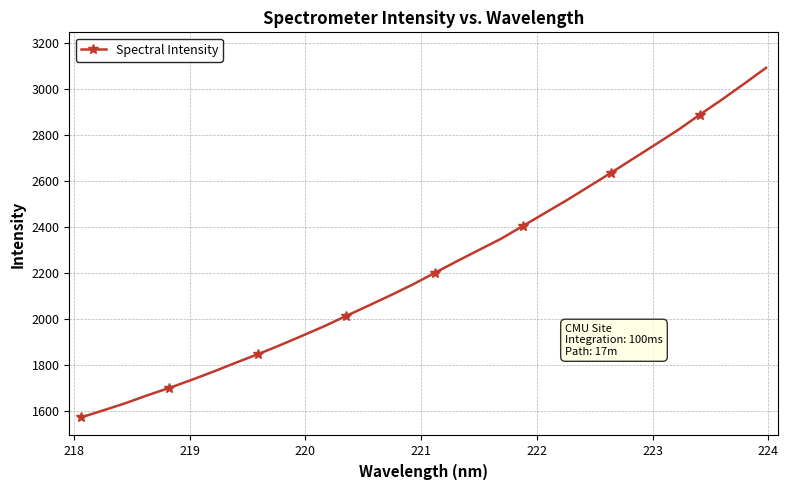

What is the smallest value displayed?

1570.3